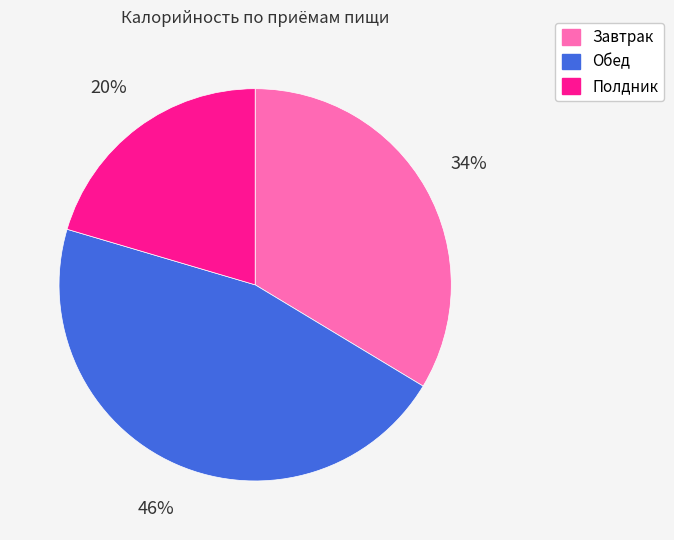

Does any single category account for the majority?

No